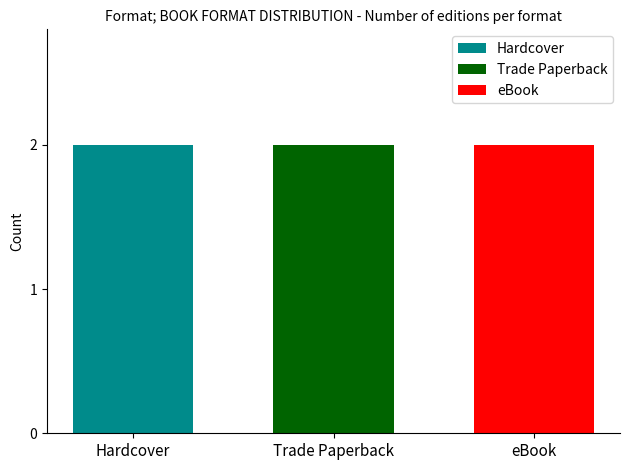

How many bars are there in each group?

3